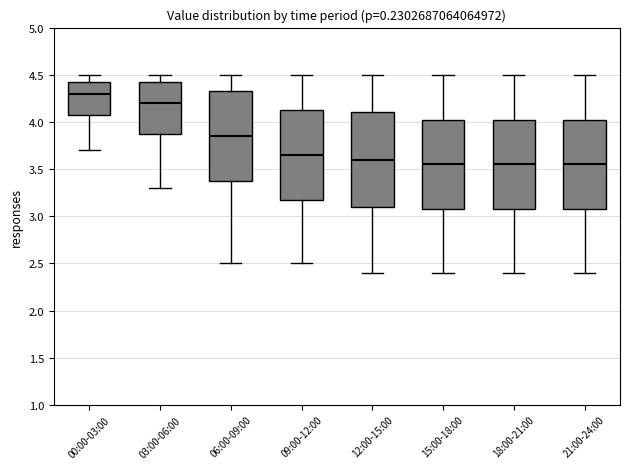

Where does the lower whisker of the box for 06:00-09:00 end on the y-axis? The values are not printed on the chart, so give them approximately, as read against the axis.

2.50